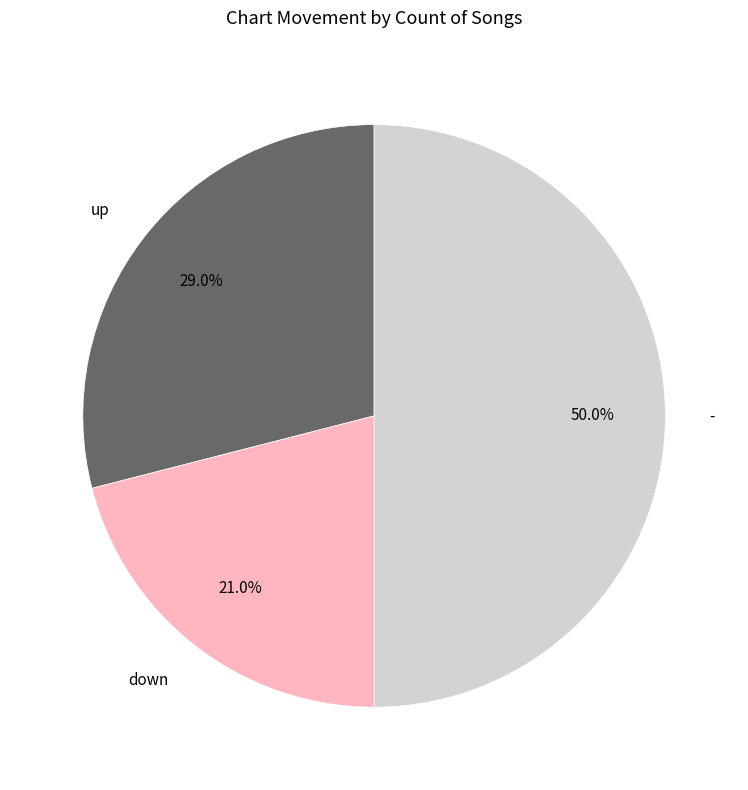

True or false: - accounts for 50% of the total.

True